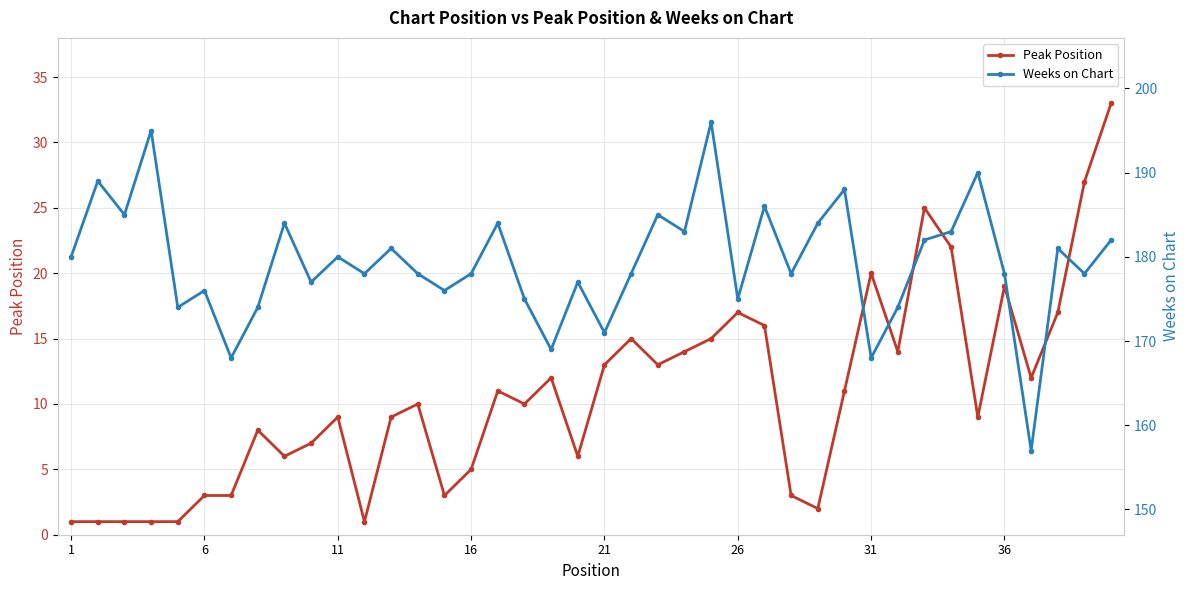

True or false: Peak Position has more than 1 points higher than both neighbors.

True